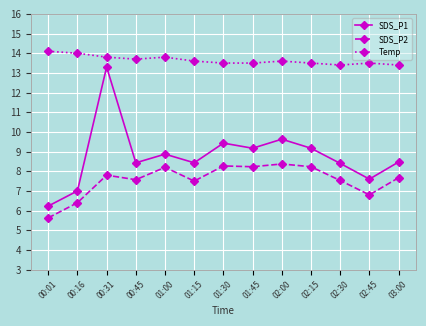

What is the maximum value shown in the chart?

14.1